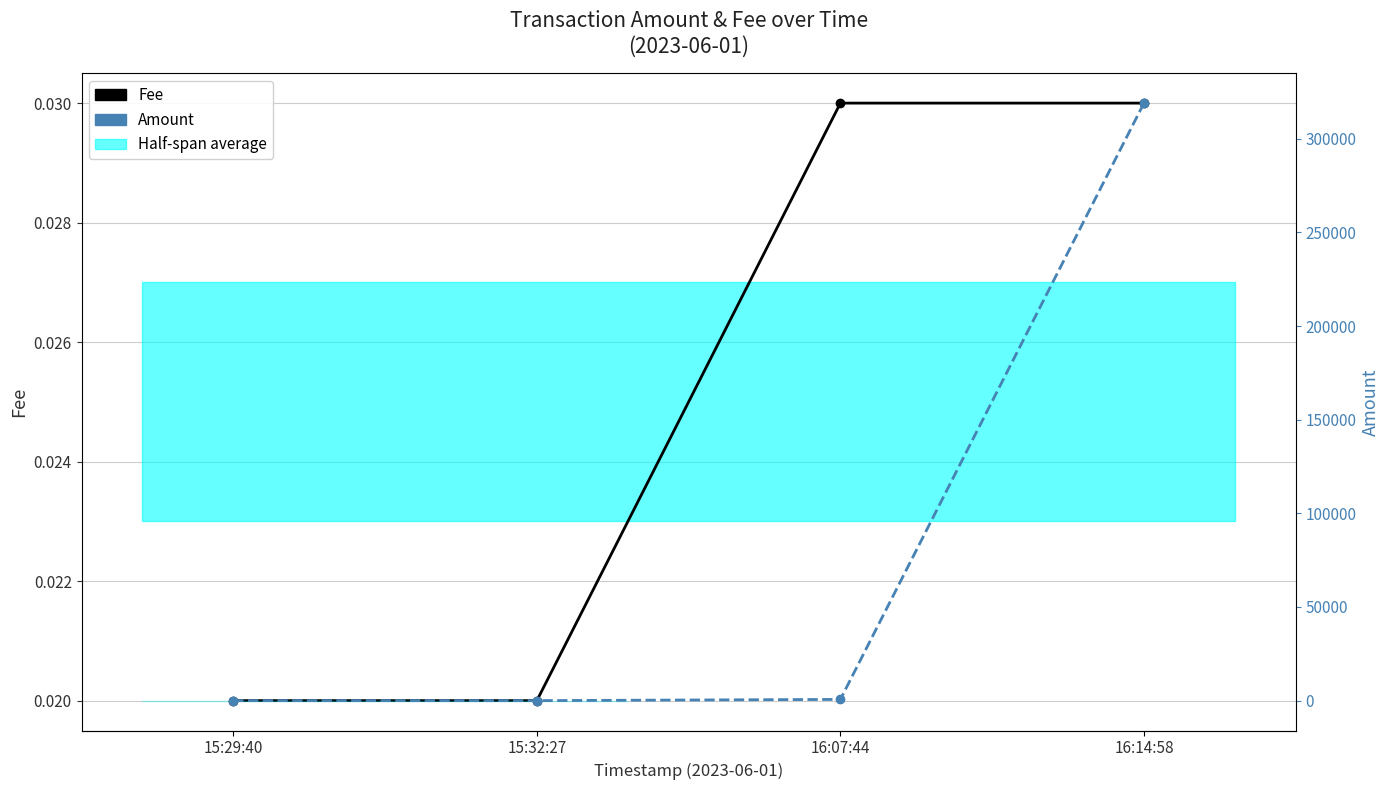

How many lines are shown in the chart?

2